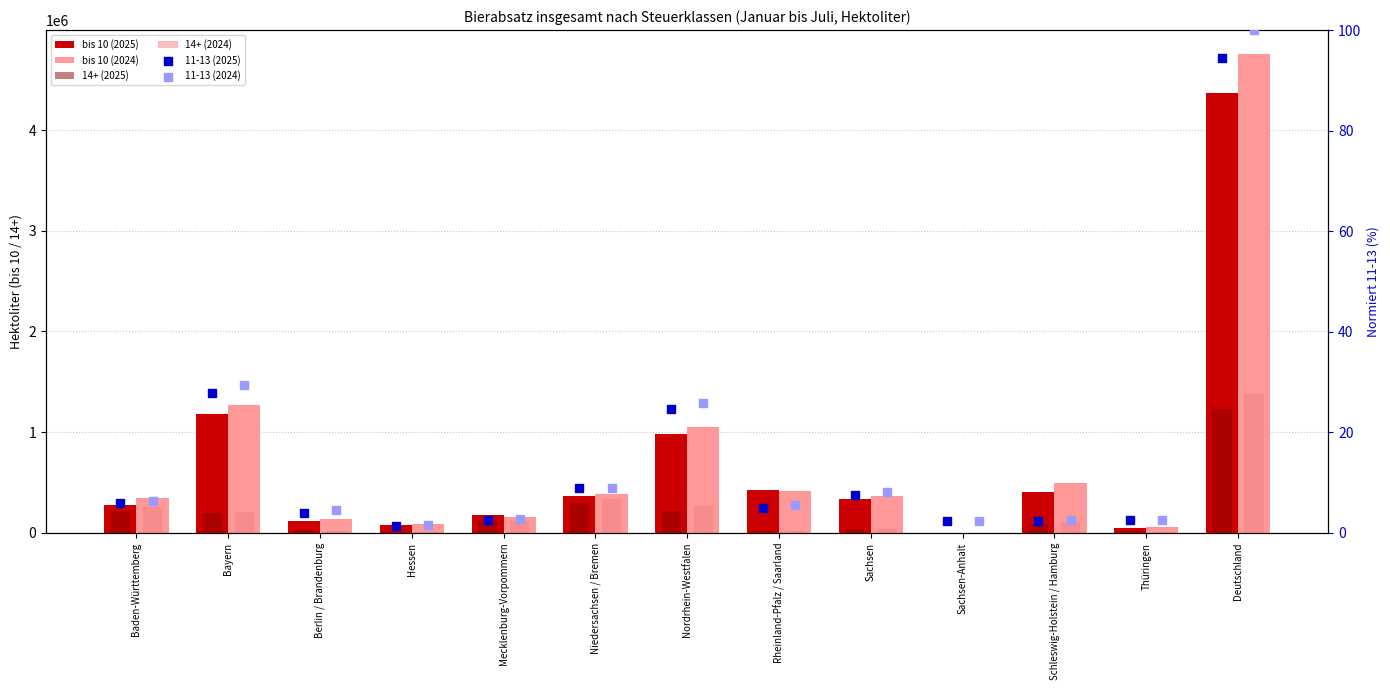

At how many categories does at least one series exceed 3421364?

1